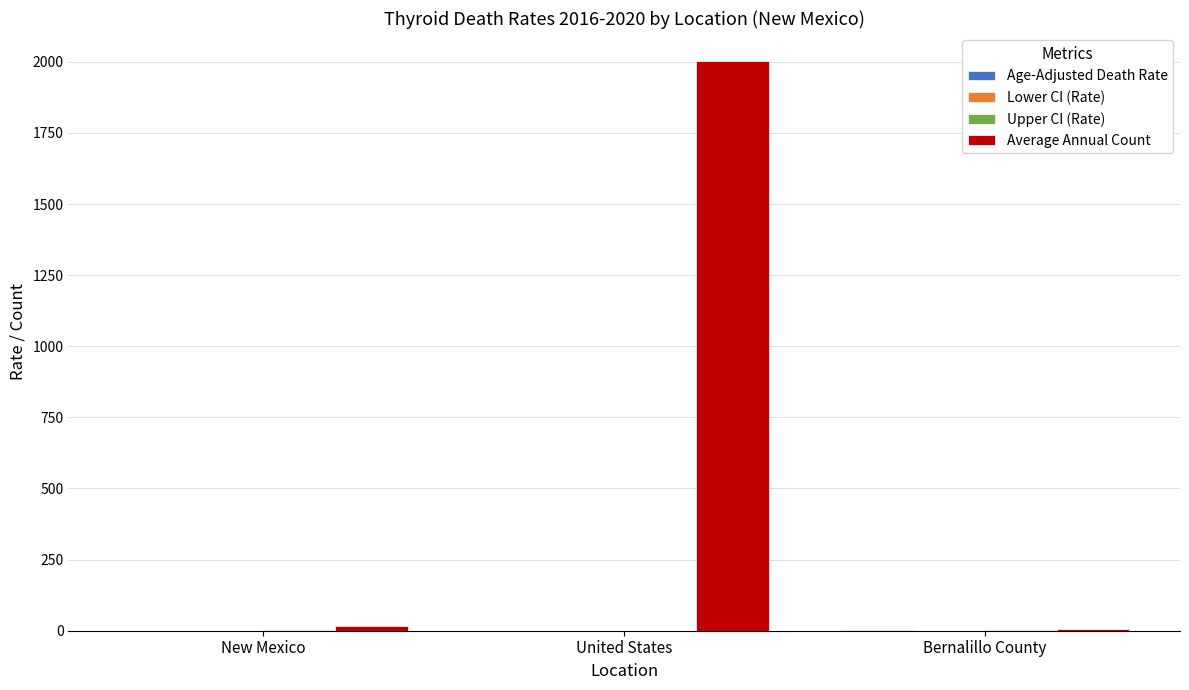

Which series has the largest total across all categories?

Average Annual Count